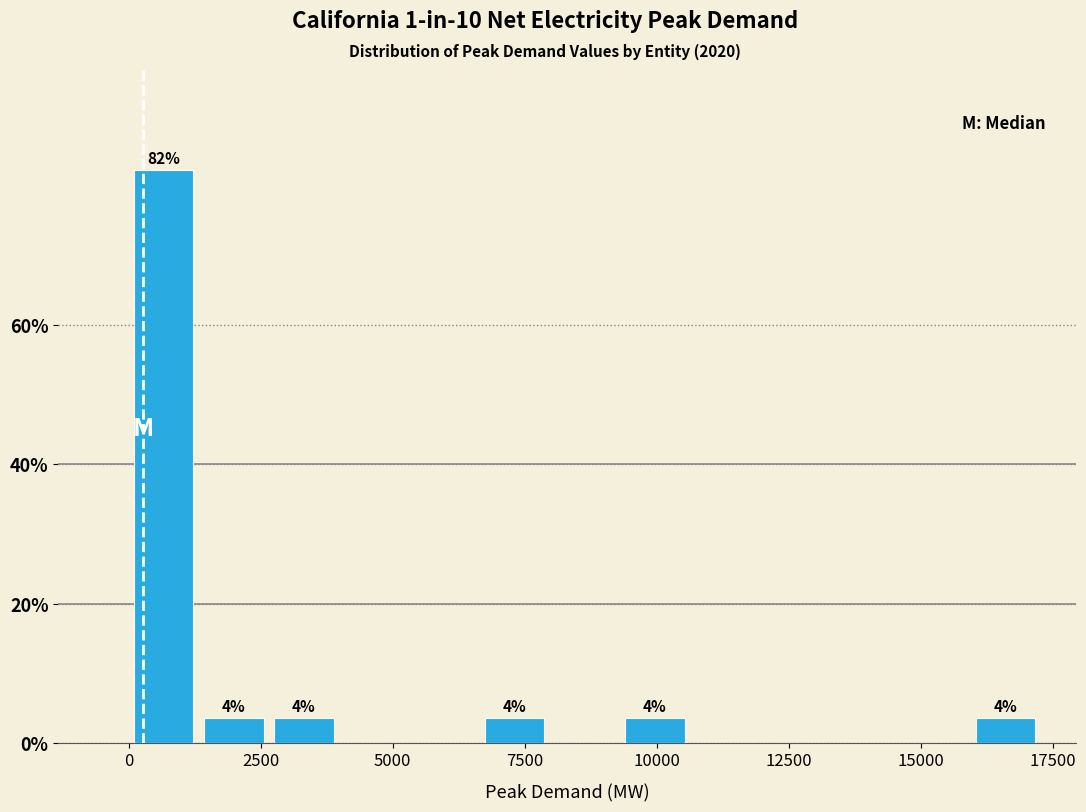

Around what value on the x-axis is the tallest bar? Give the approximate position of its centre, as read against the axis.

500